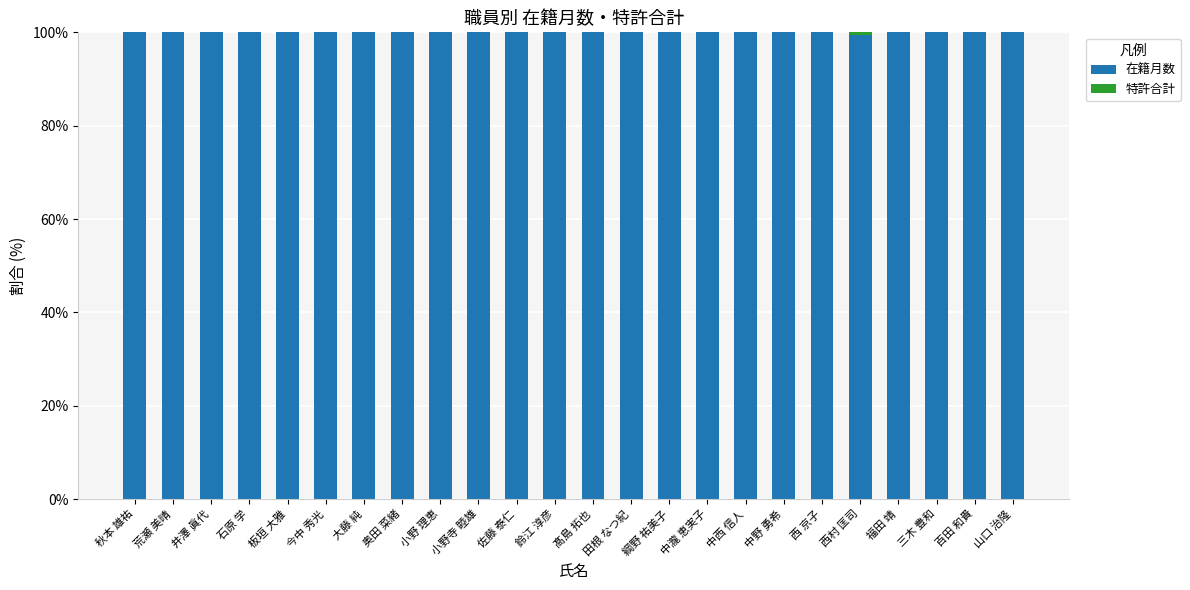

What is the total value across all series at 小野 理恵?

100.0